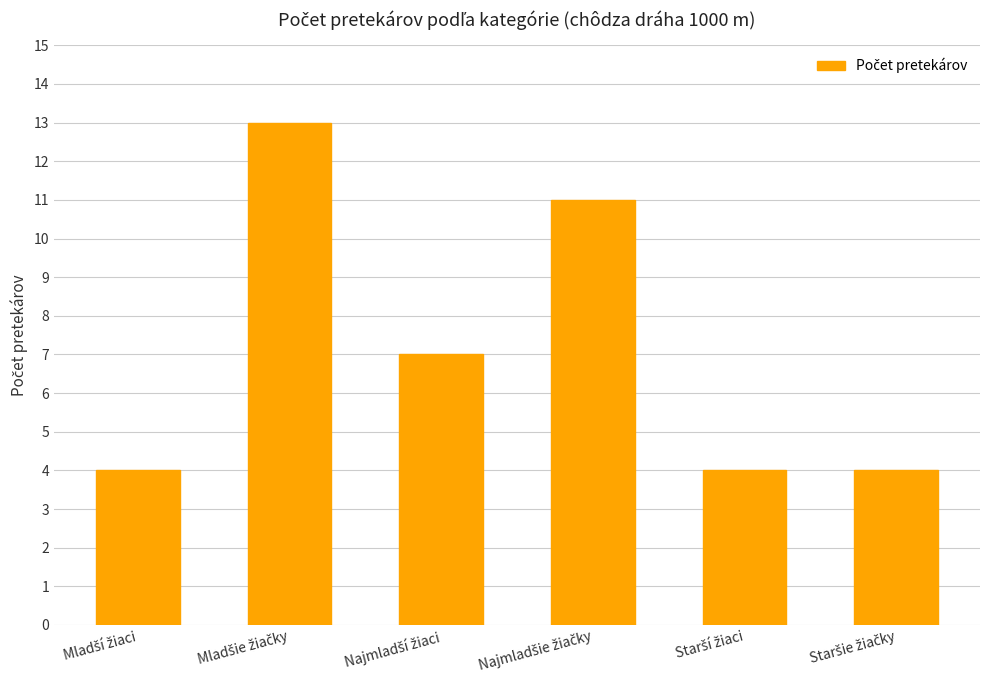

How many bars are there in total?

6